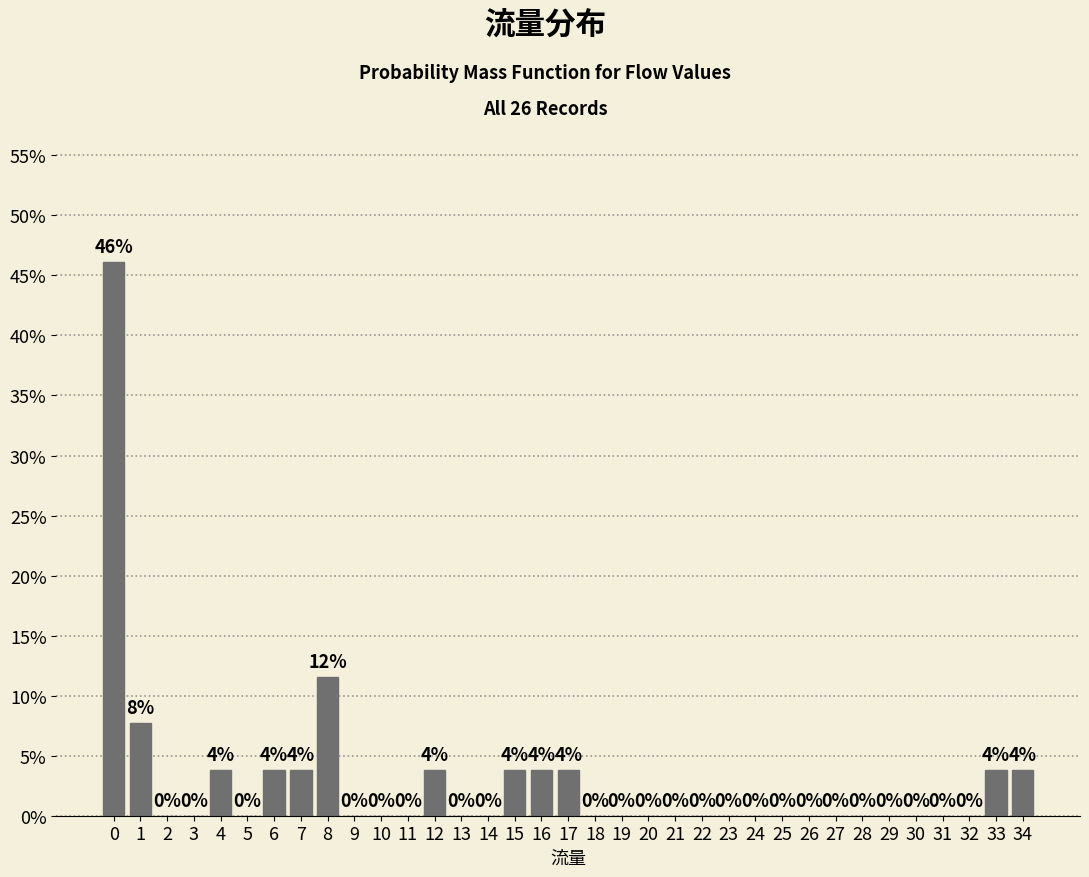

True or false: the data shows 0.0 at 2.

True